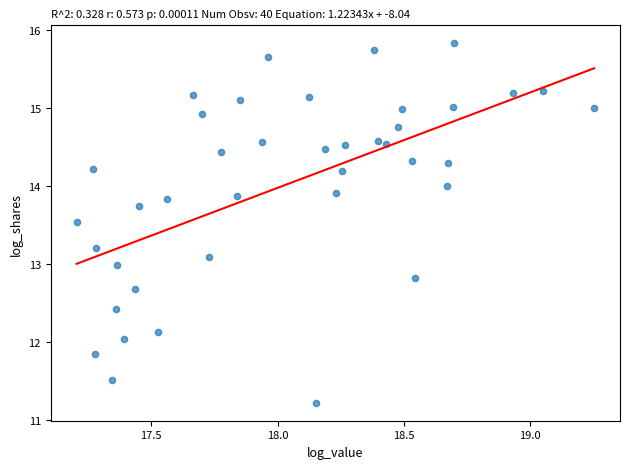

What is the range of Y values (max minus min)?

4.6